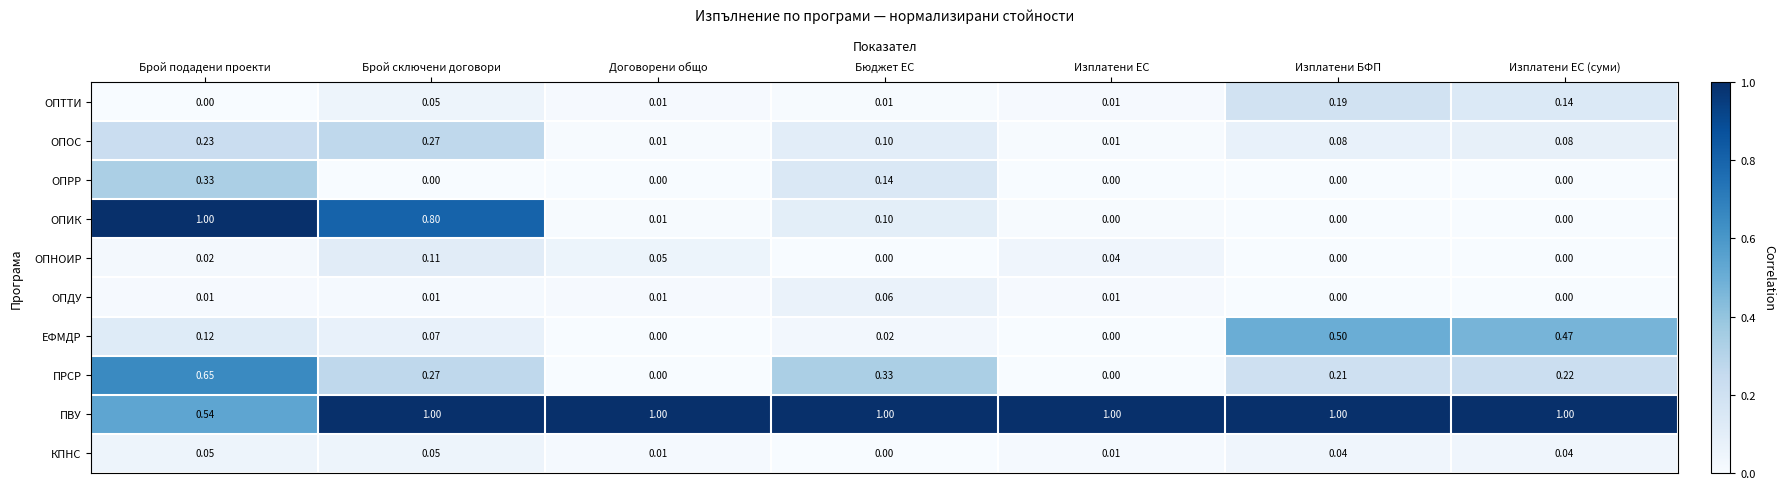

Between Бюджет ЕС and Изплатени ЕС (суми), which series saw the biggest shift?

ЕФМДР